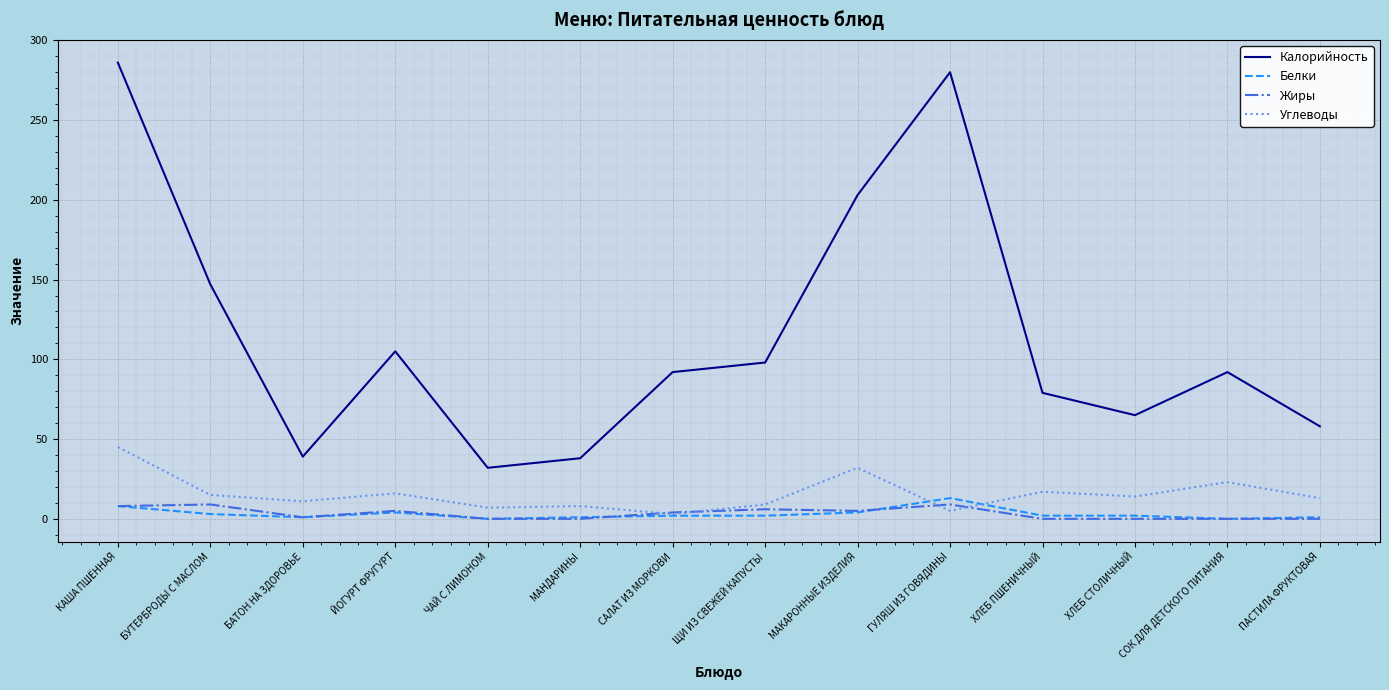

True or false: Жиры has more than 2 interior local peaks.

True